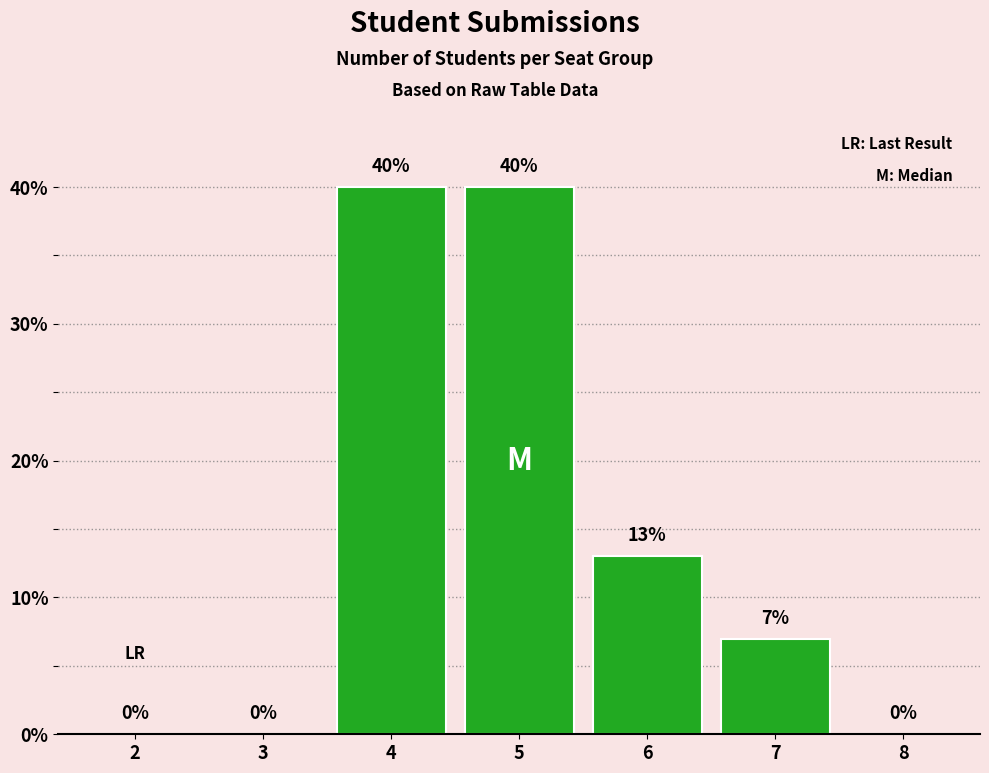

What is the maximum value shown in the chart?

40